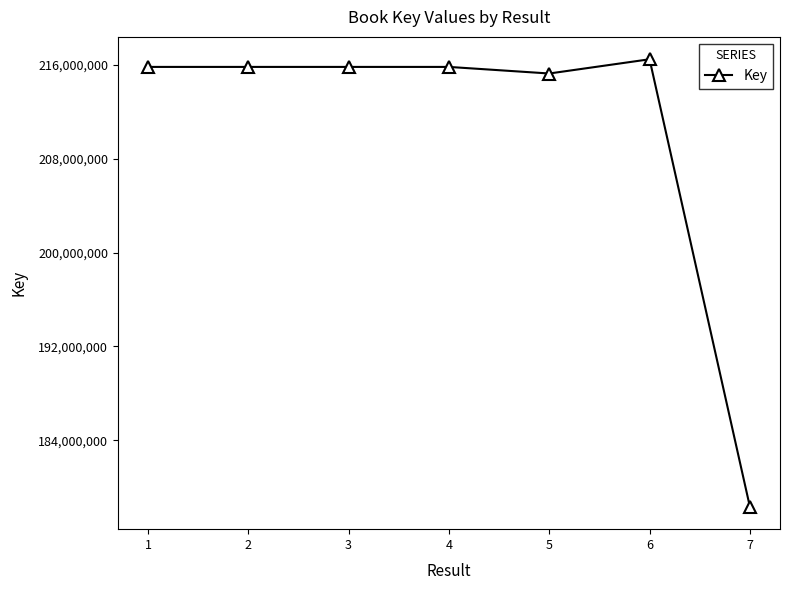

Does the chart display data point markers on the line(s)?

Yes